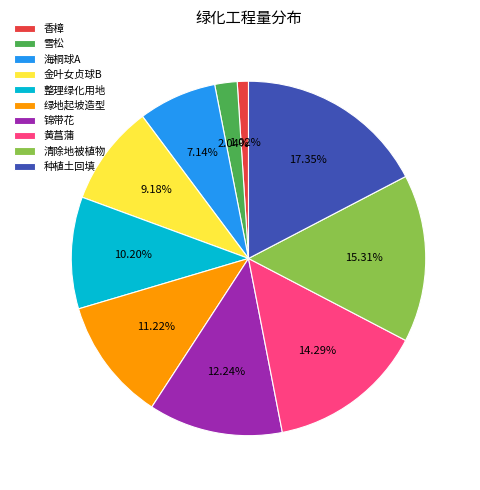

To the nearest percent, what is the difference between the 锦带花 and 香樟 slice percentages?

11%